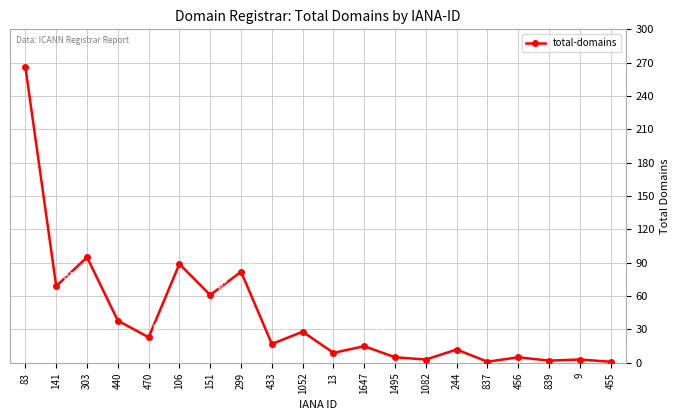

Is it true that the value at 1082 is 3?

True